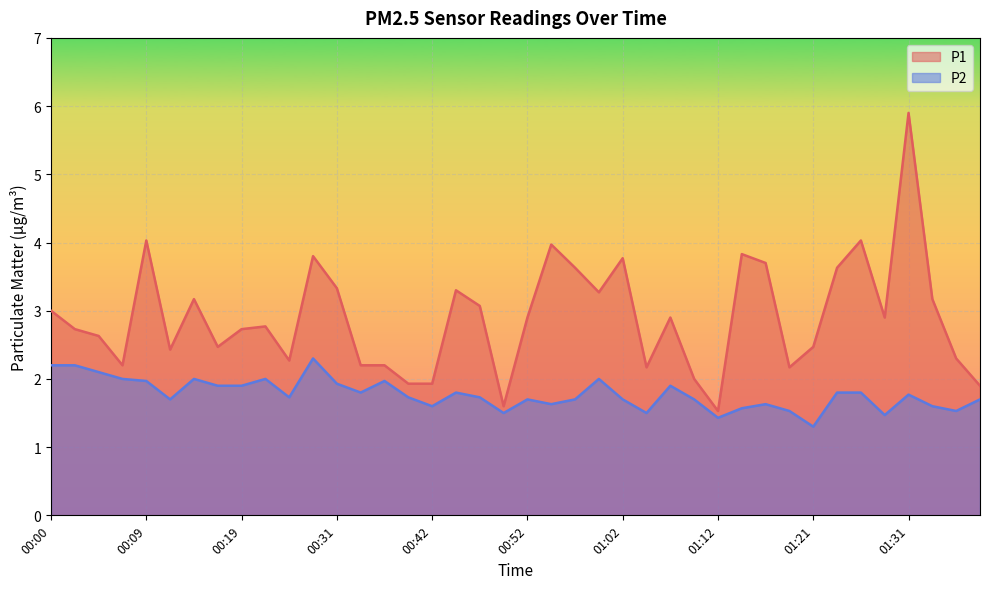

Reading left to right, list all the values displayed in this chart.

P1: 00:00=3.0	00:02=2.7	00:04=2.6	00:07=2.2	00:09=4.0	00:12=2.4	00:14=3.2	00:17=2.5	00:19=2.7	00:22=2.8	00:25=2.3	00:28=3.8	00:31=3.3	00:33=2.2	00:36=2.2	00:39=1.9	00:42=1.9	00:44=3.3	00:47=3.1	00:49=1.6	00:52=2.9	00:54=4.0	00:57=3.6	00:59=3.3	01:02=3.8	01:04=2.2	01:06=2.9	01:09=2.0	01:12=1.5	01:14=3.8	01:17=3.7	01:19=2.2	01:21=2.5	01:24=3.6	01:26=4.0	01:29=2.9	01:31=5.9	01:34=3.2	01:36=2.3	01:39=1.9
P2: 00:00=2.2	00:02=2.2	00:04=2.1	00:07=2.0	00:09=2.0	00:12=1.7	00:14=2.0	00:17=1.9	00:19=1.9	00:22=2.0	00:25=1.7	00:28=2.3	00:31=1.9	00:33=1.8	00:36=2.0	00:39=1.7	00:42=1.6	00:44=1.8	00:47=1.7	00:49=1.5	00:52=1.7	00:54=1.6	00:57=1.7	00:59=2.0	01:02=1.7	01:04=1.5	01:06=1.9	01:09=1.7	01:12=1.4	01:14=1.6	01:17=1.6	01:19=1.5	01:21=1.3	01:24=1.8	01:26=1.8	01:29=1.5	01:31=1.8	01:34=1.6	01:36=1.5	01:39=1.7